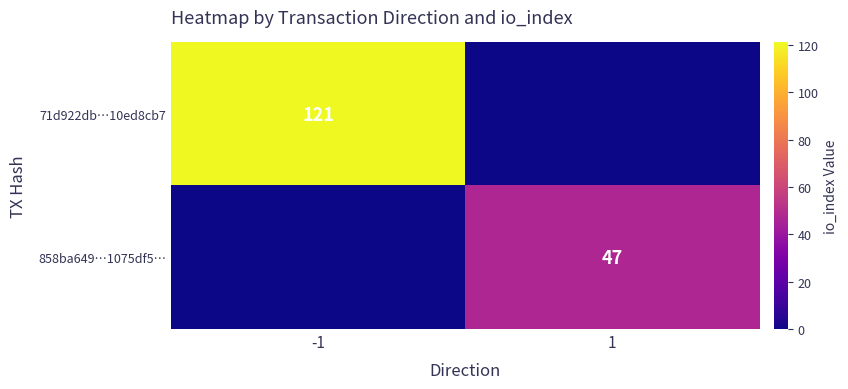

What value does the 858ba649…1075df5… series have at 1?

47